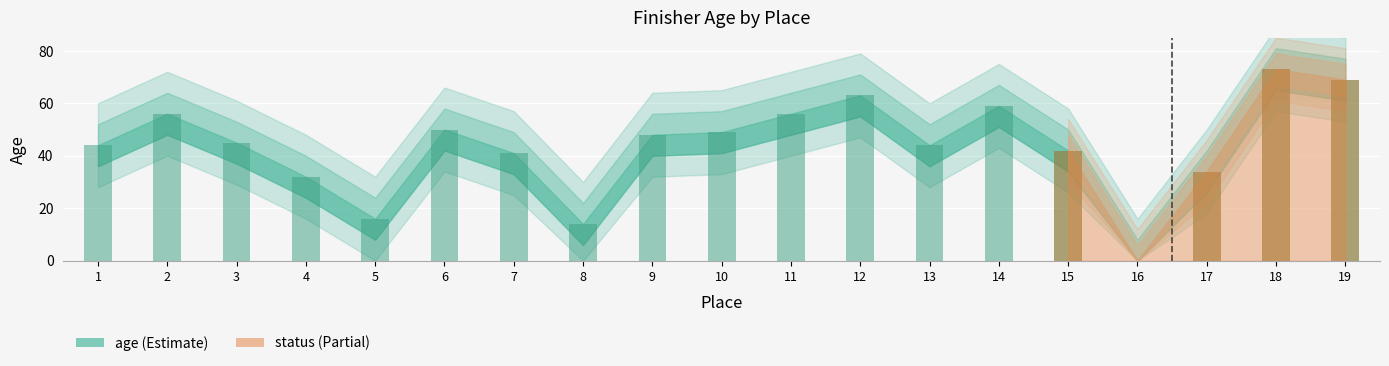

Which has a higher value, 3 or 1?

3